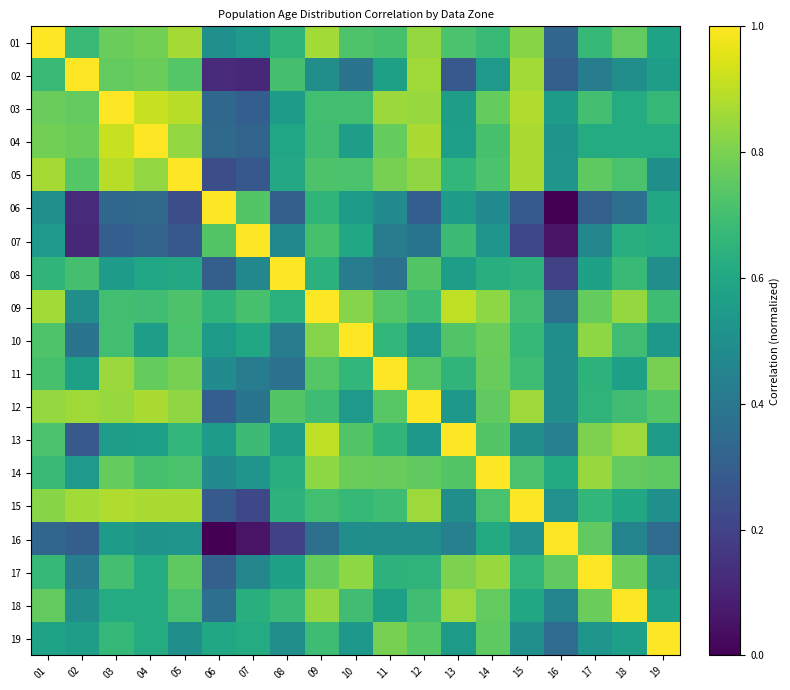

Between 05 and 15, which is larger?

05